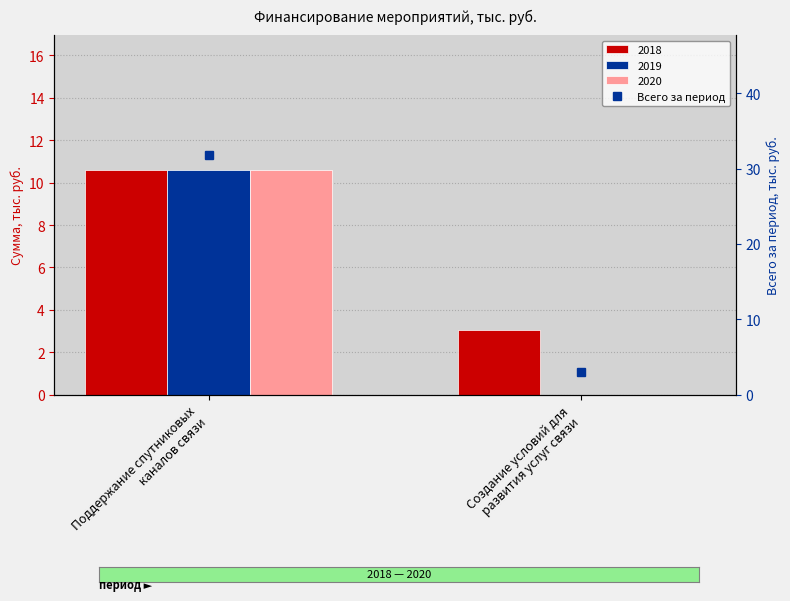

Approximately how many times larger is the value at Создание условий для
развития услуг связи compared to Поддержание спутниковых
каналов связи?

0.1